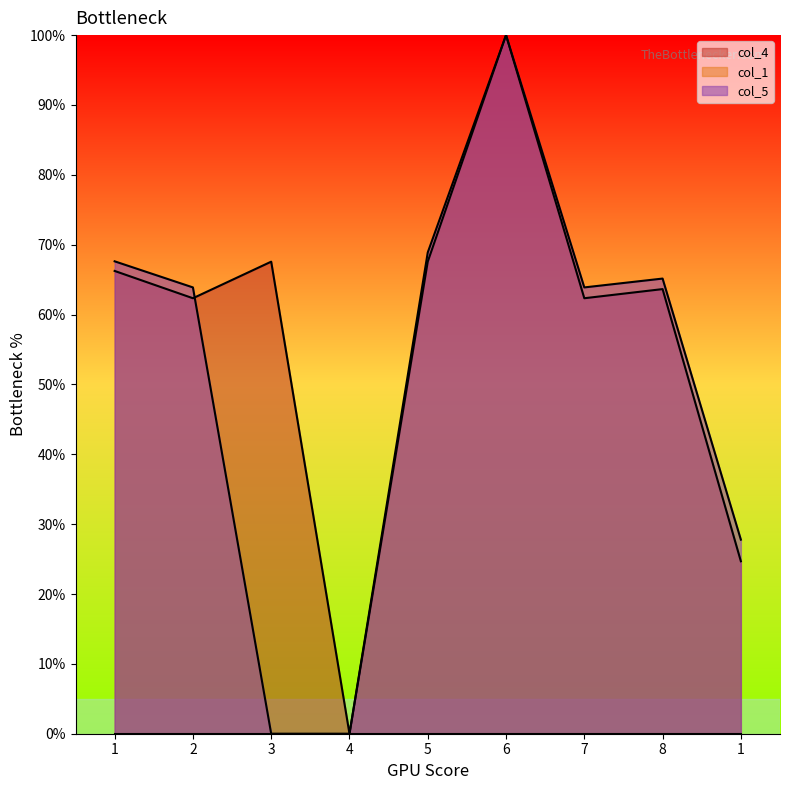

Which series changed the most between 3 and 8?

col_5